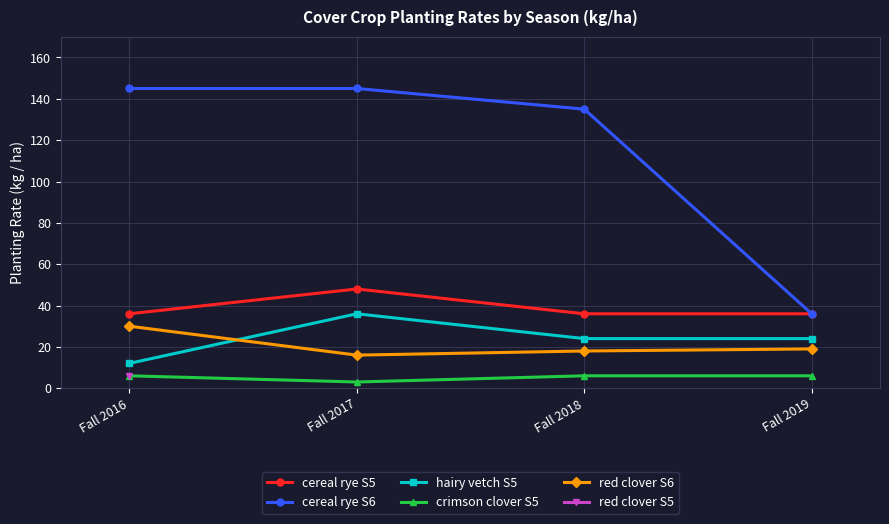

Which series changed the most between Fall 2017 and Fall 2018?

cereal rye S5